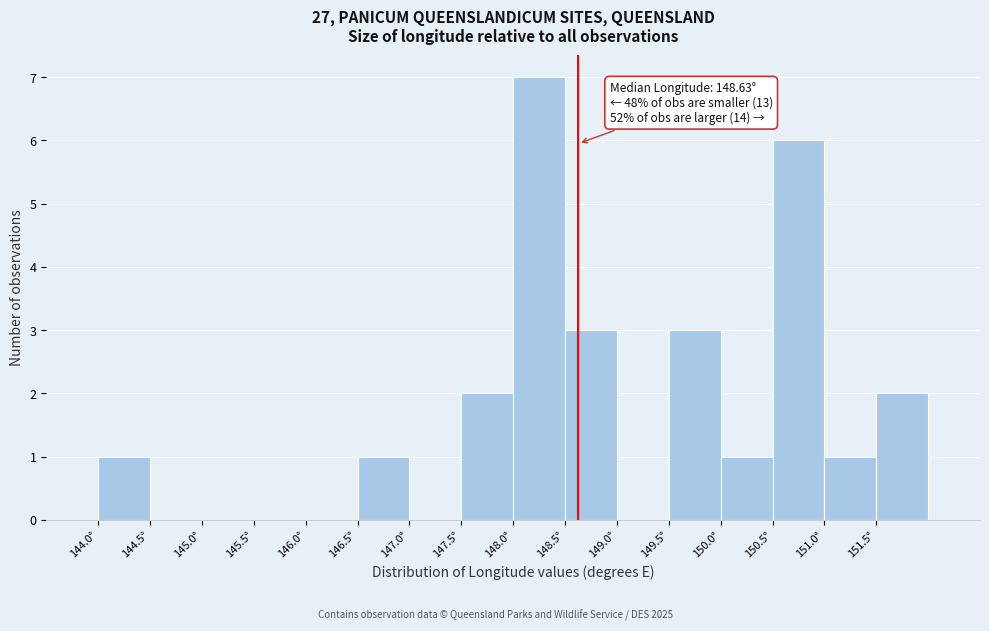

Which range on the x-axis has the tallest bar?

148.0 to 148.5